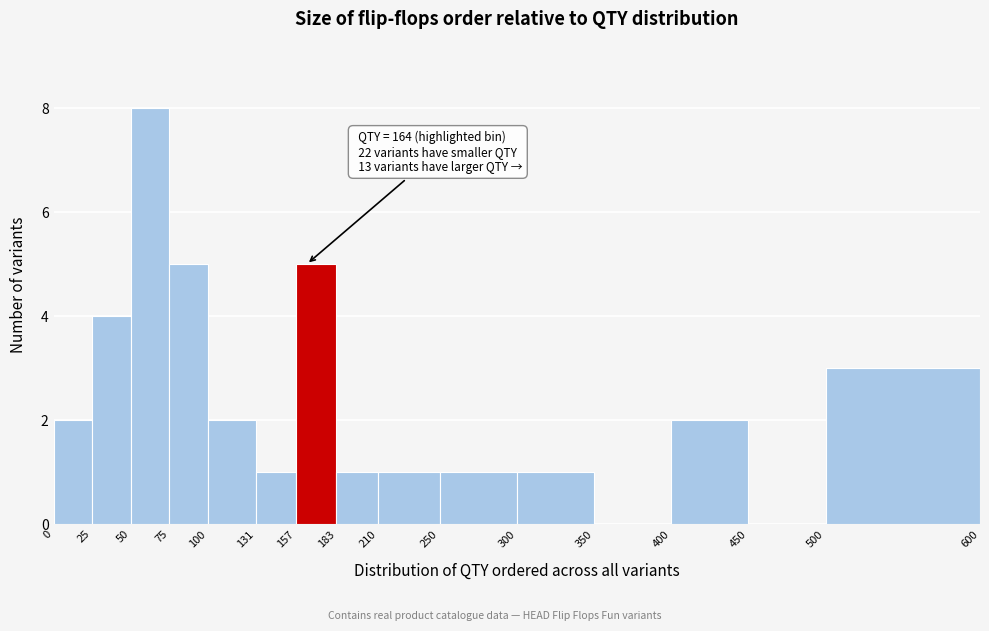

Which range on the x-axis has the tallest bar?

50 to 75